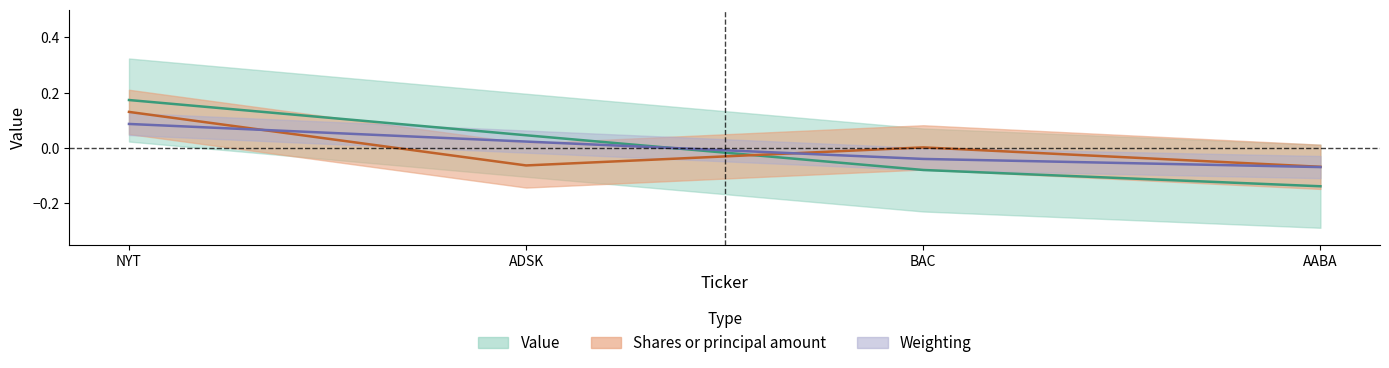

Where is Value nearest to the value 0?

ADSK